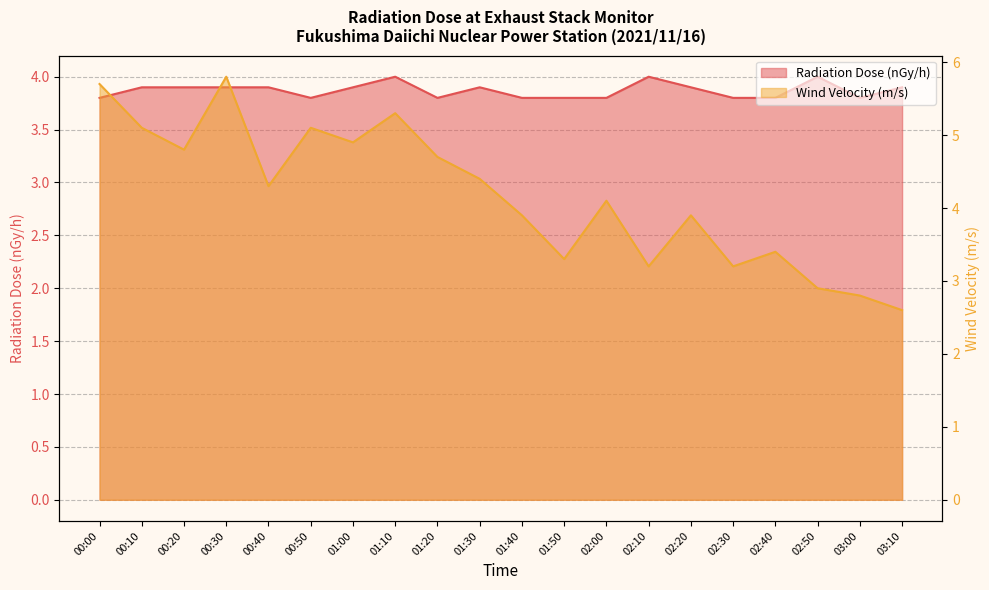

What is the average value of the Wind Velocity (m/s) series?

4.2